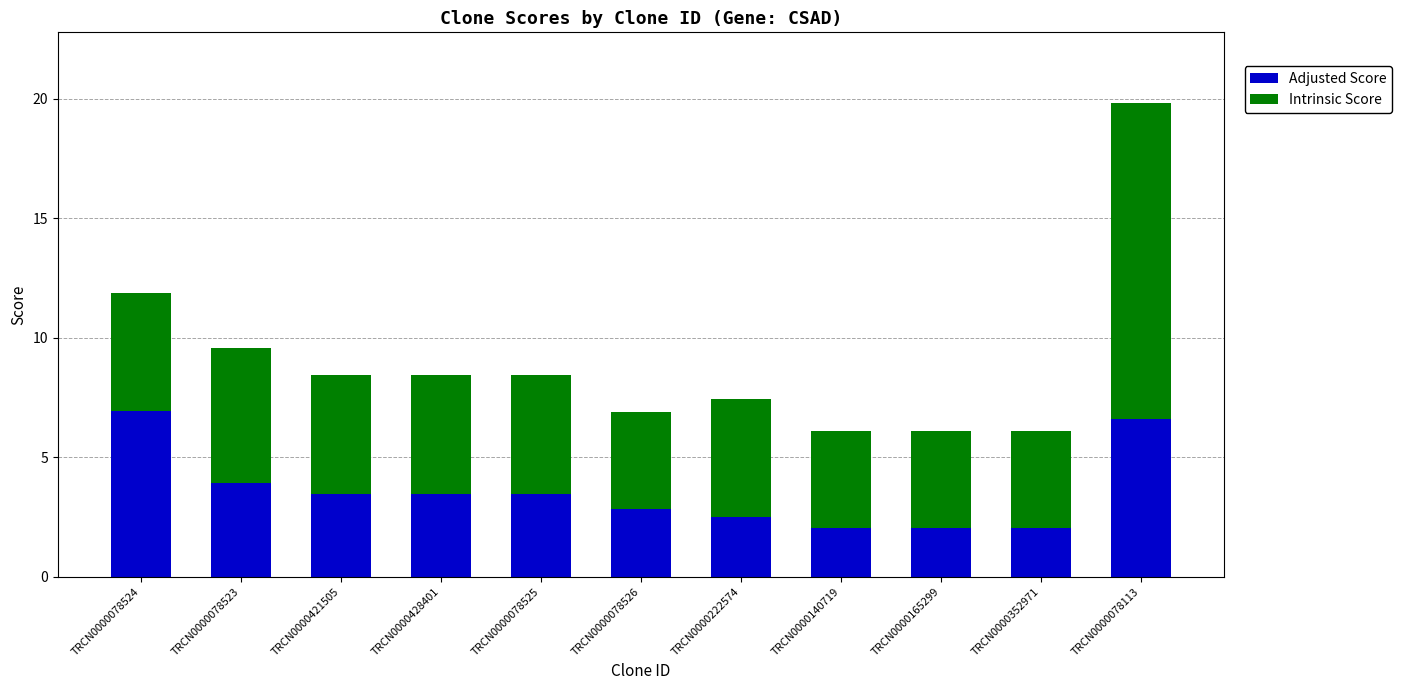

What is the difference between the Adjusted Score values at TRCN0000165299 and TRCN0000078113?

4.6